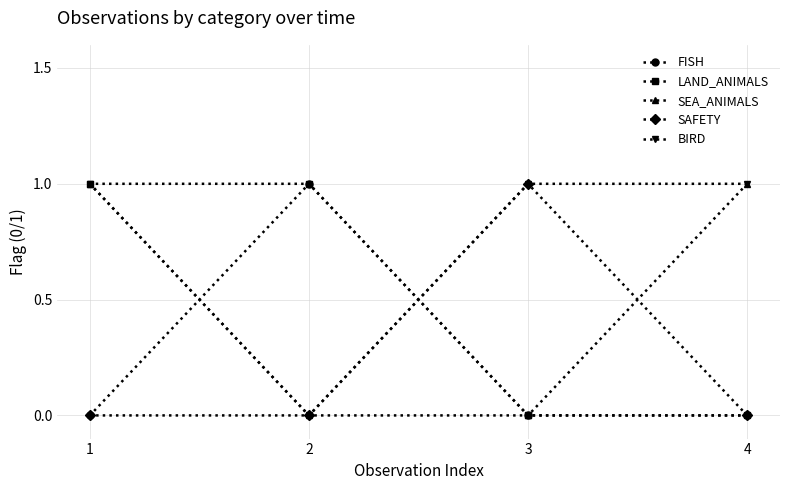

How many lines are shown in the chart?

5